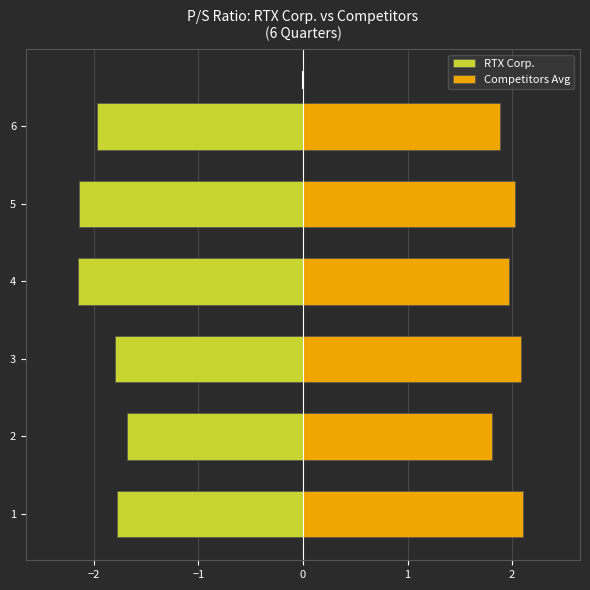

What is the value of the RTX Corp. bar at the 5th from the left?

-2.1